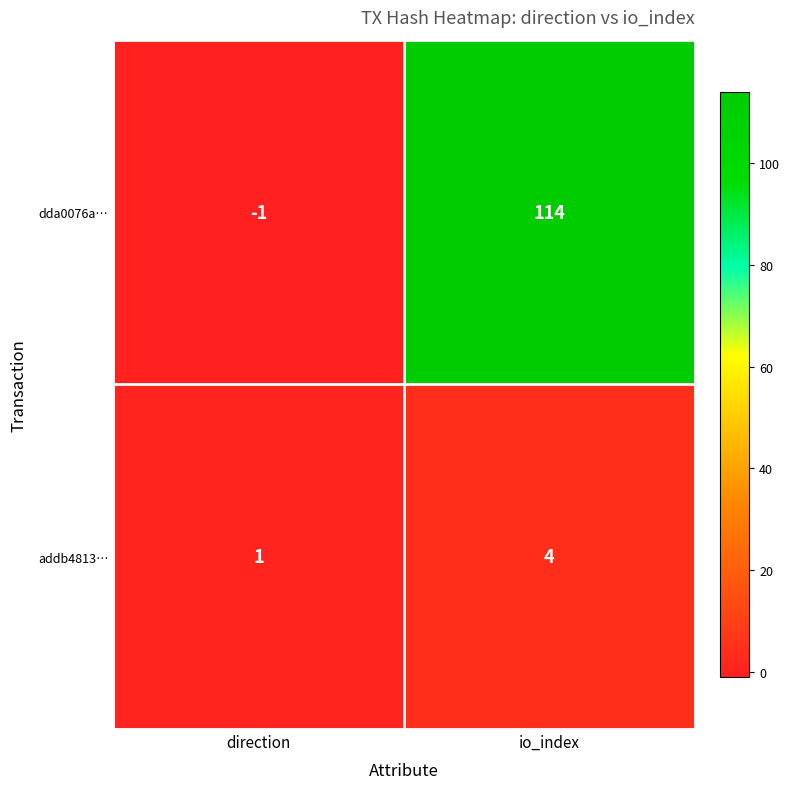

What is the difference between the dda0076a… values at io_index and direction?

115